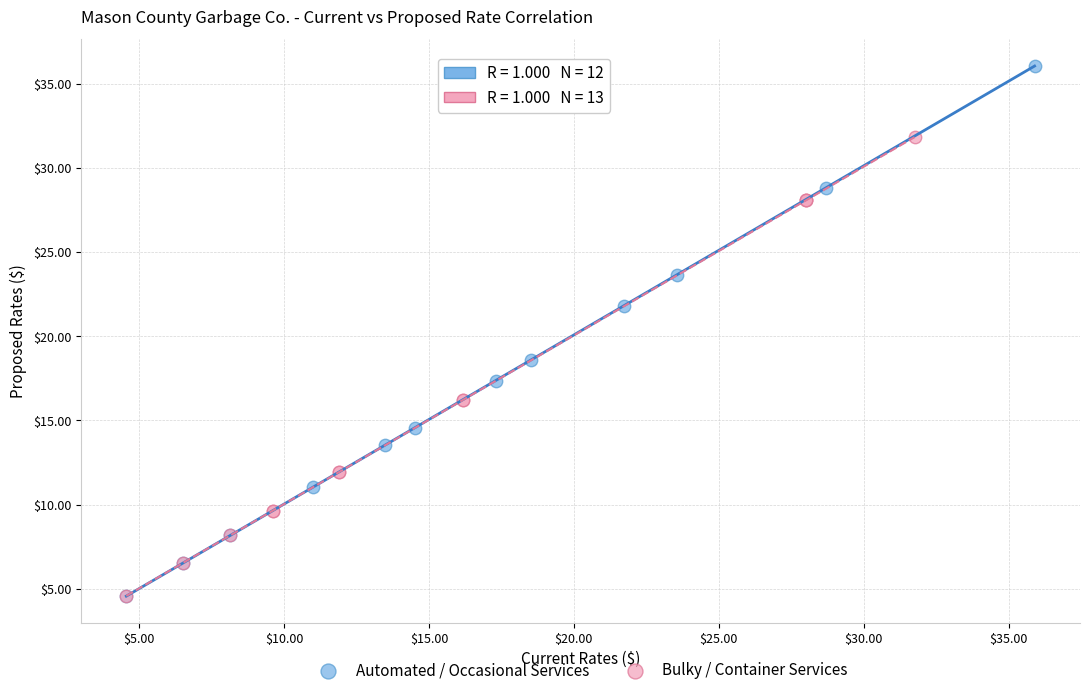

Which series reaches the maximum Y coordinate?

Automated / Occasional Services